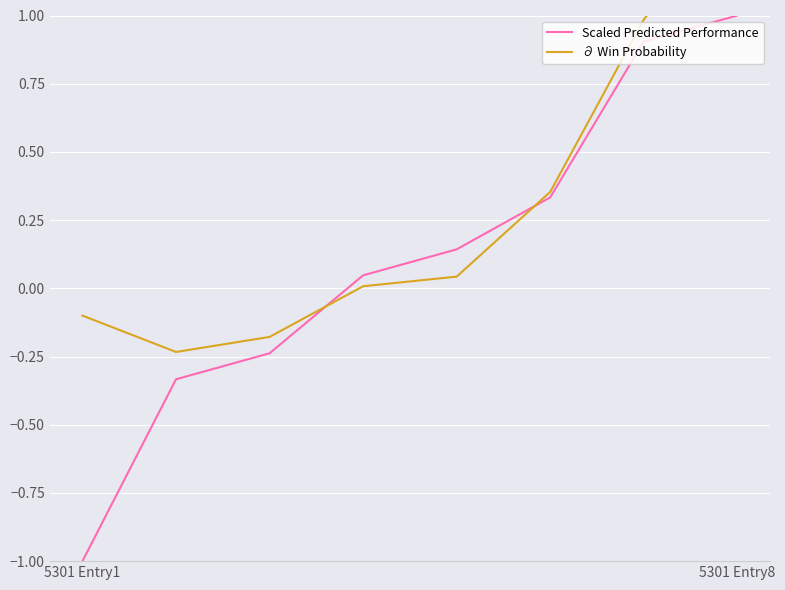

What is the average value of the ∂ Win Probability series?

0.3